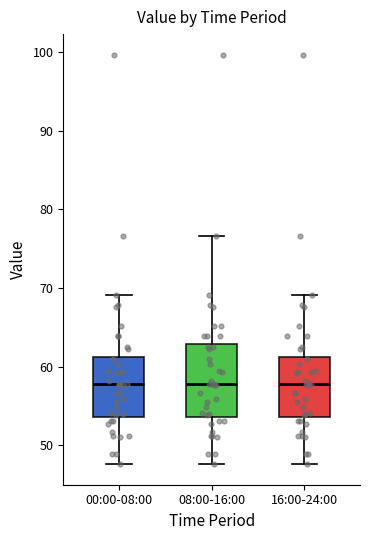

Which box is the tallest, from its lower edge to its upper edge?

08:00-16:00